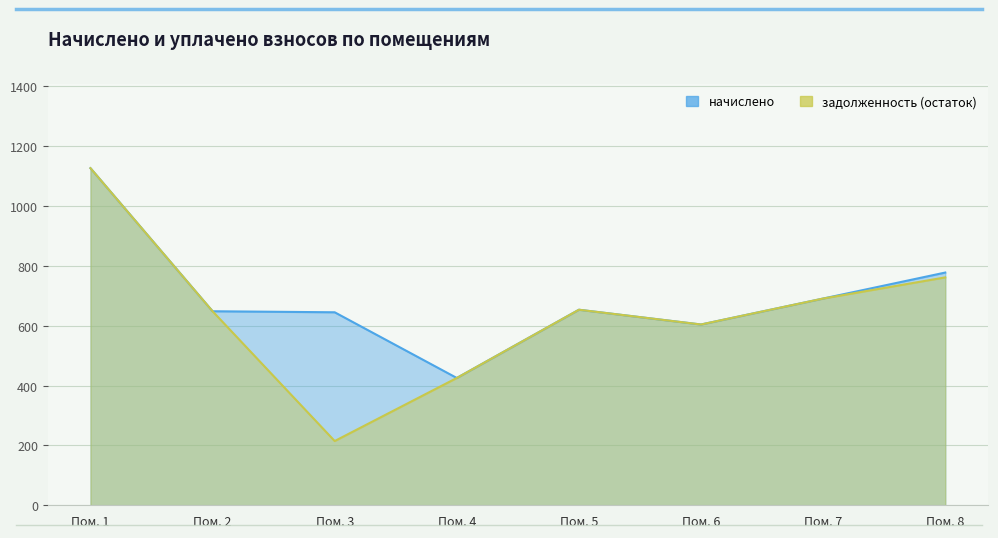

Which category has the lowest value across all series?

Пом. 3